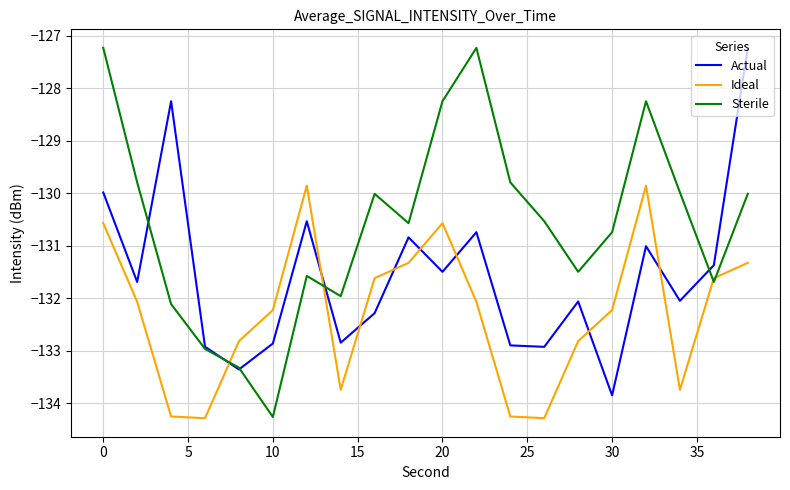

Which series has the largest total across all categories?

Sterile